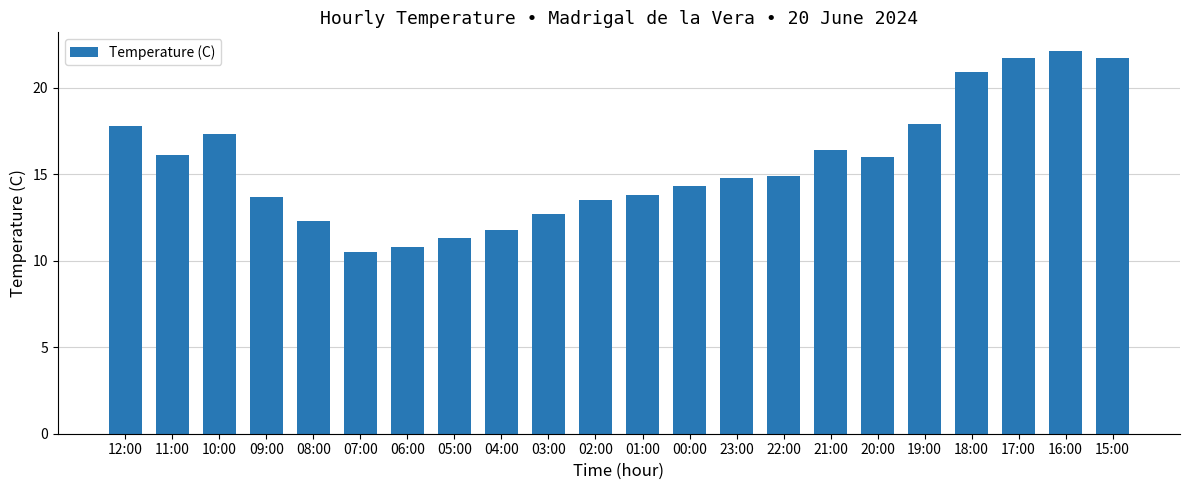

Reading left to right, transcribe all the data shown in this chart.

12:00=17.8	11:00=16.1	10:00=17.3	09:00=13.7	08:00=12.3	07:00=10.5	06:00=10.8	05:00=11.3	04:00=11.8	03:00=12.7	02:00=13.5	01:00=13.8	00:00=14.3	23:00=14.8	22:00=14.9	21:00=16.4	20:00=16.0	19:00=17.9	18:00=20.9	17:00=21.7	16:00=22.1	15:00=21.7